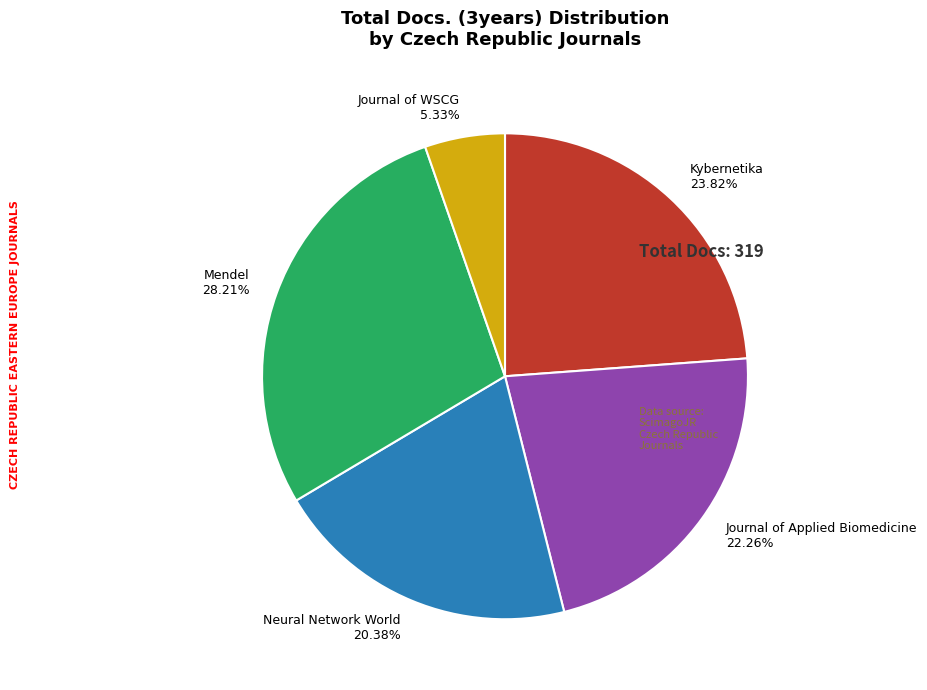

Combined, do Kybernetika and Neural Network World account for over 50%?

No